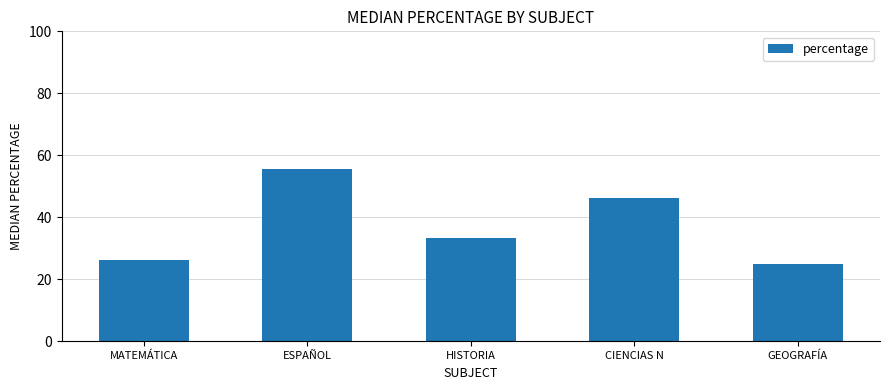

What is the difference between the maximum and second lowest values?

29.5